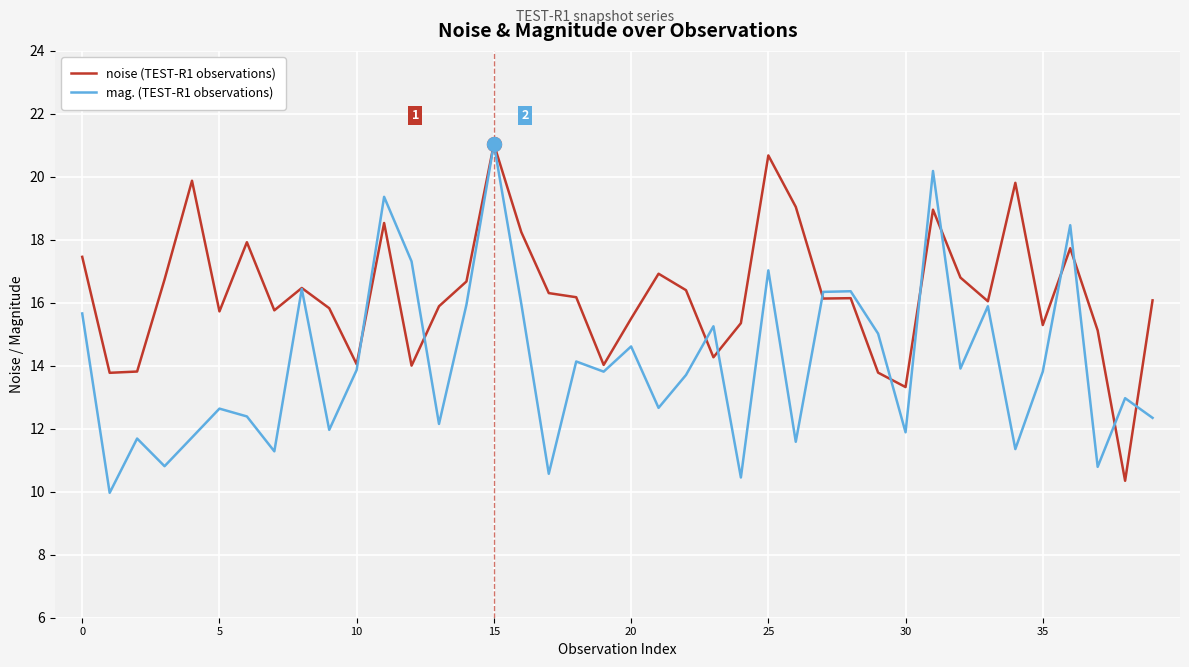

What is the highest value of the mag. (TEST-R1 observations) series?

21.0